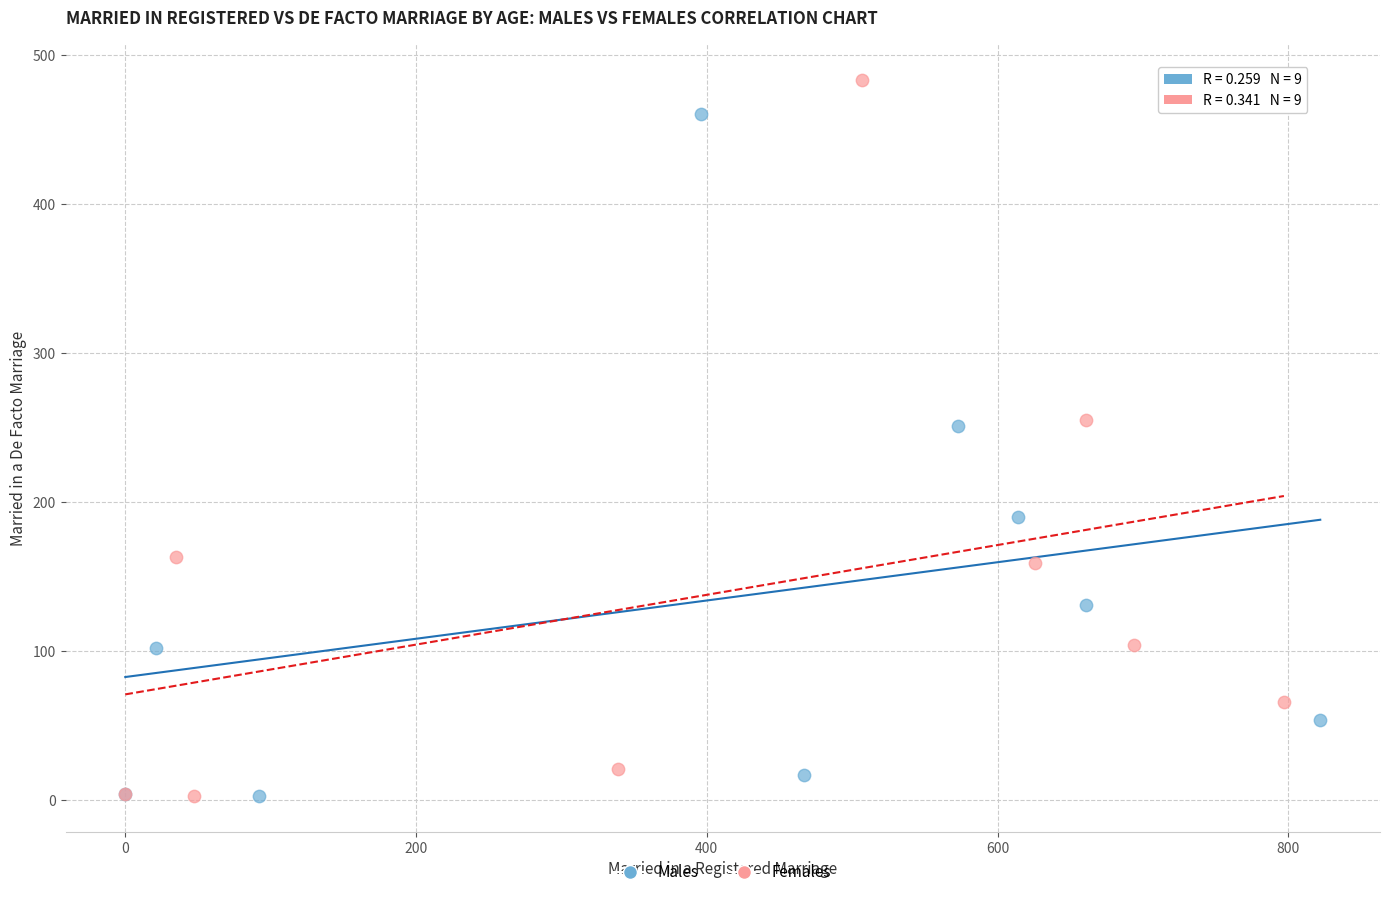

Which series has the largest Y range (max minus min)?

Females